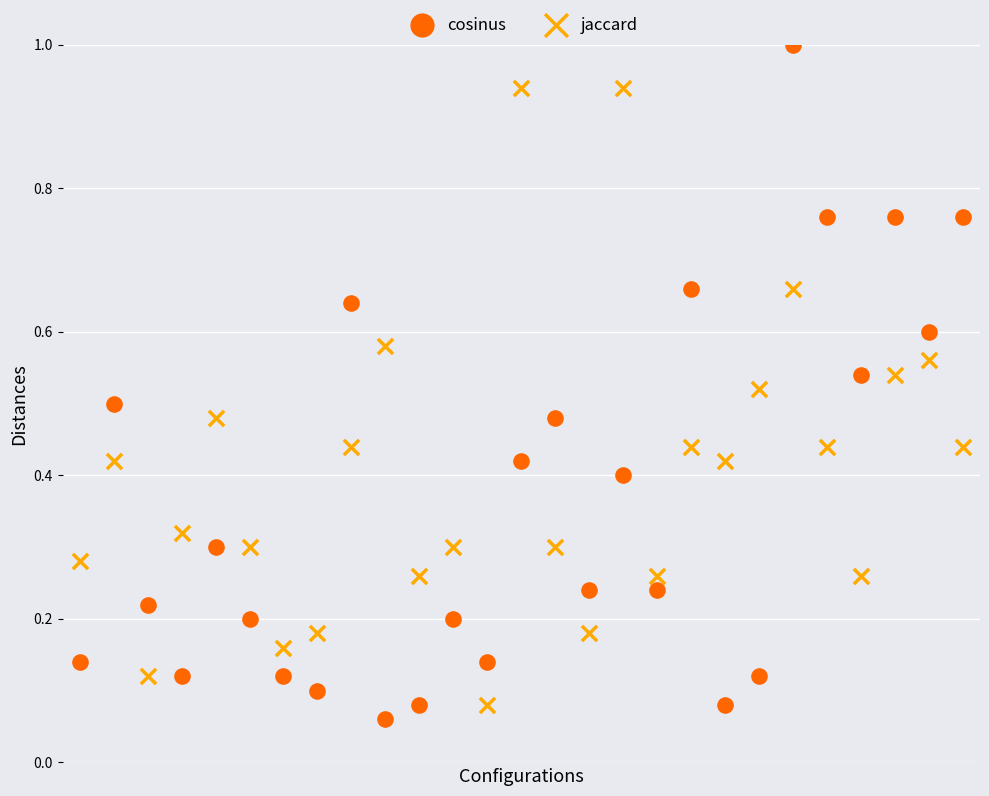

Which series has the largest Y range (max minus min)?

cosinus